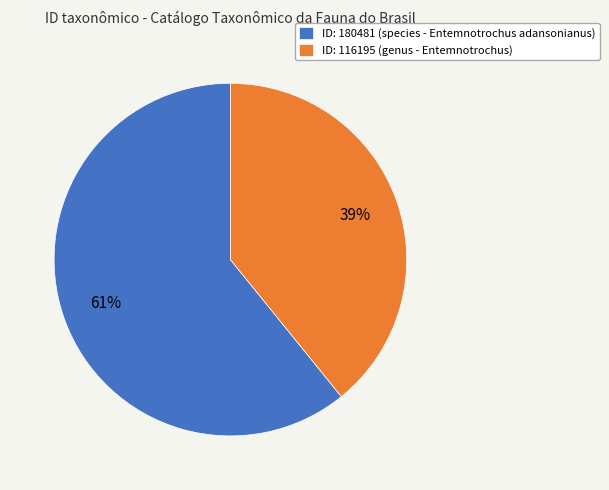

The ID: 180481 (species - Entemnotrochus adansonianus) slice represents 70% of the pie. True or false?

False